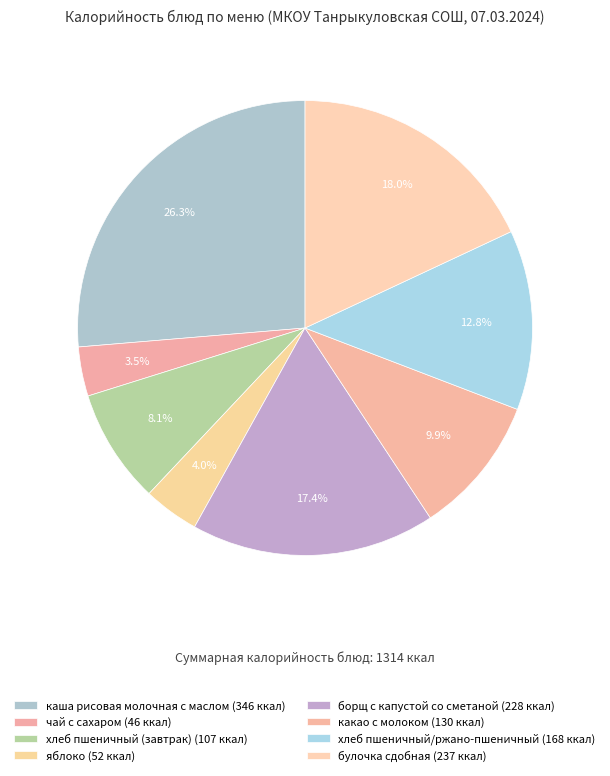

How many segments does this pie chart have?

8